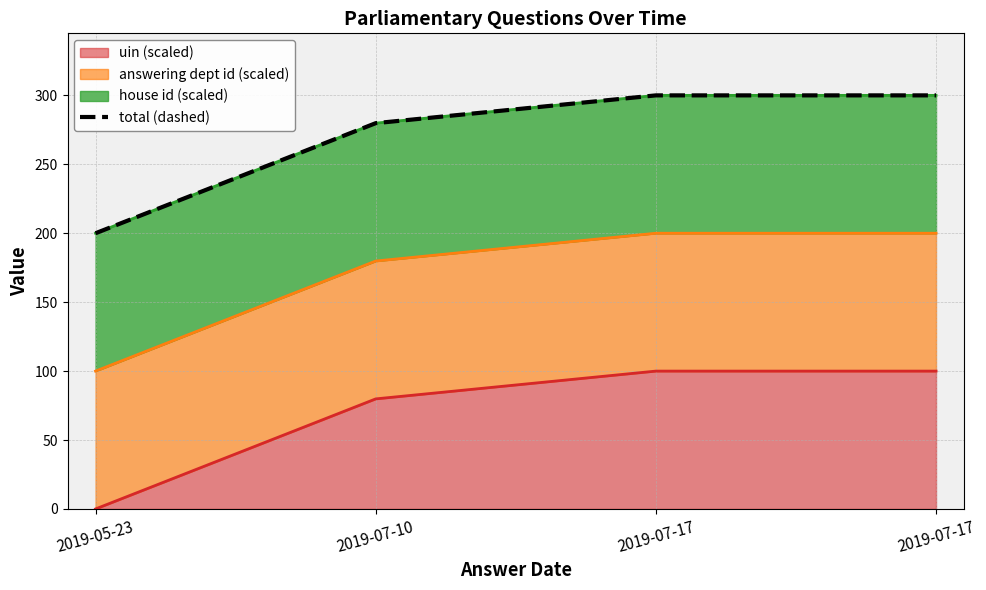

Where does the data first go above 299?

2019-07-17